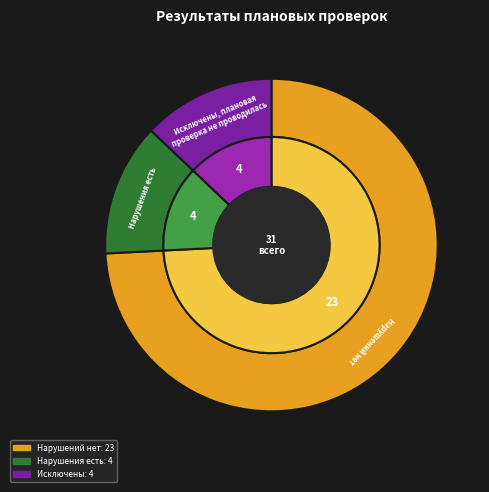

Does Нарушений нет account for over 50% of the chart?

Yes